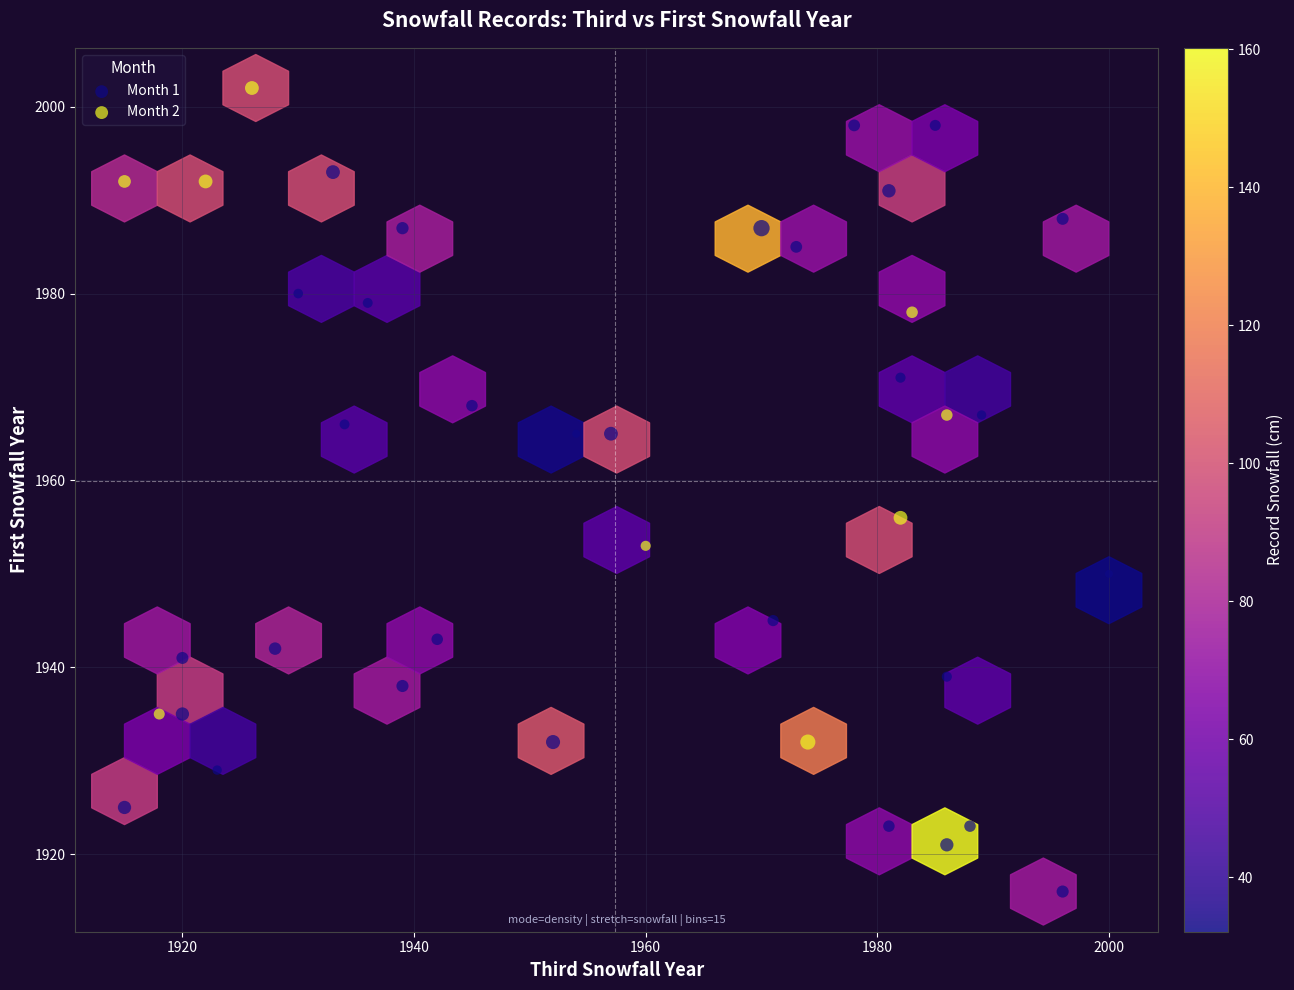

Which series has the largest Y range (max minus min)?

Month 1